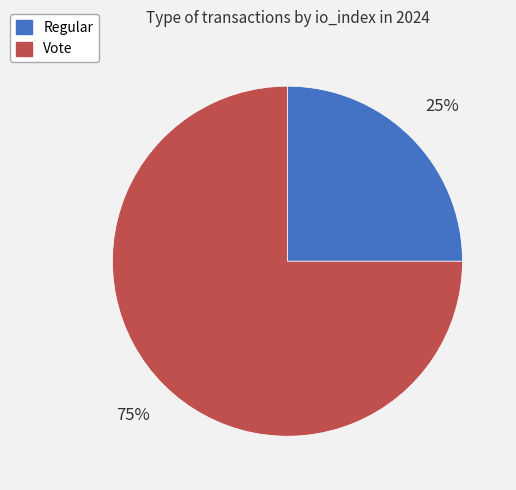

Rank the categories by value from highest to lowest.

Vote, Regular